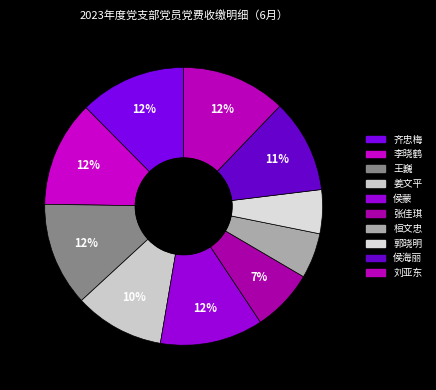

Is it true that 齐忠梅 is 12% of the pie?

True